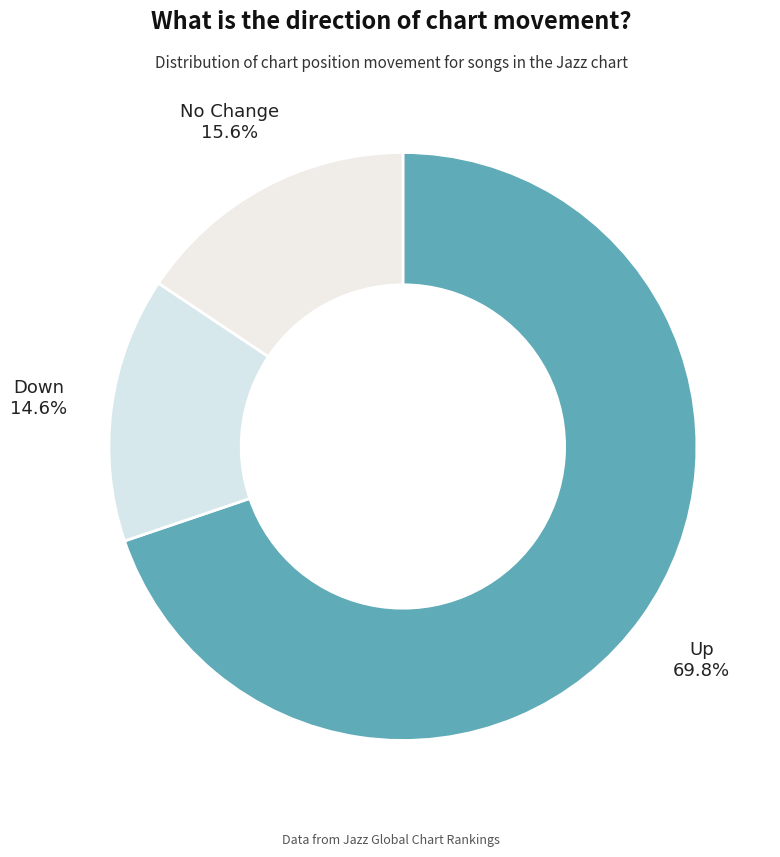

Rank the categories by value from lowest to highest.

Down, No Change, Up